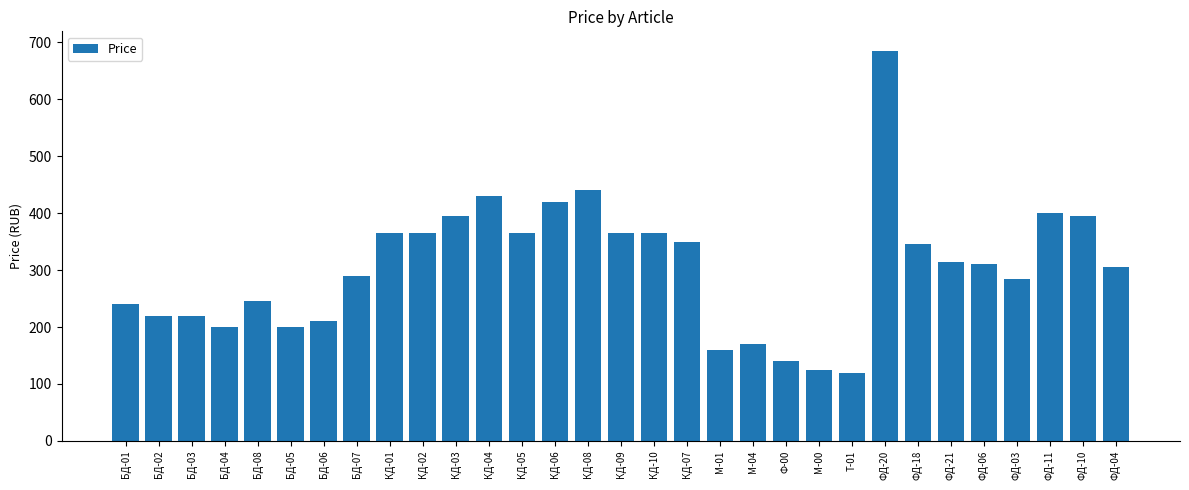

The chart shows a value of 240 at БД-01. True or false?

True